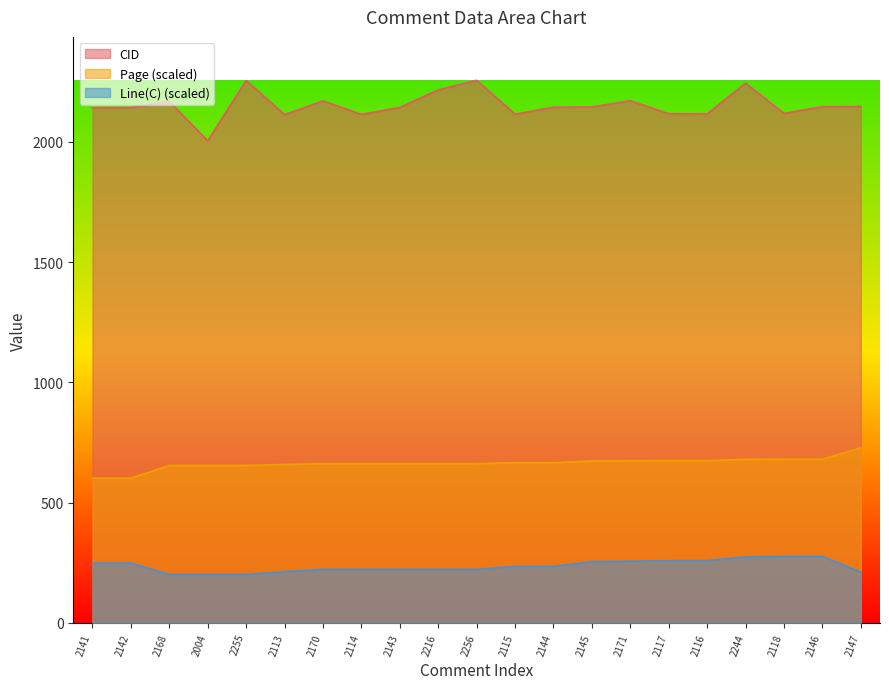

Reading left to right, what are all the values shown in this chart?

CID: 2141=2141.0	2142=2142.0	2168=2168.0	2004=2004.0	2255=2255.0	2113=2113.0	2170=2170.0	2114=2114.0	2143=2143.0	2216=2216.0	2256=2256.0	2115=2115.0	2144=2144.0	2145=2145.0	2171=2171.0	2117=2117.0	2116=2116.0	2244=2244.0	2118=2118.0	2146=2146.0	2147=2147.0
Page: 2141=601.2	2142=601.2	2168=654.1	2004=654.1	2255=654.1	2113=658.3	2170=661.8	2114=661.8	2143=661.8	2216=661.8	2256=661.8	2115=665.9	2144=665.9	2145=672.9	2171=673.6	2117=674.3	2116=674.3	2244=679.9	2118=680.6	2146=680.6	2147=727.2
Line(C): 2141=248.1	2142=248.1	2168=200.4	2004=200.4	2255=200.4	2113=212.3	2170=222.3	2114=222.3	2143=222.3	2216=222.3	2256=222.3	2115=234.2	2144=234.2	2145=254.1	2171=256.1	2117=258.1	2116=258.1	2244=274.0	2118=276.0	2146=276.0	2147=210.3